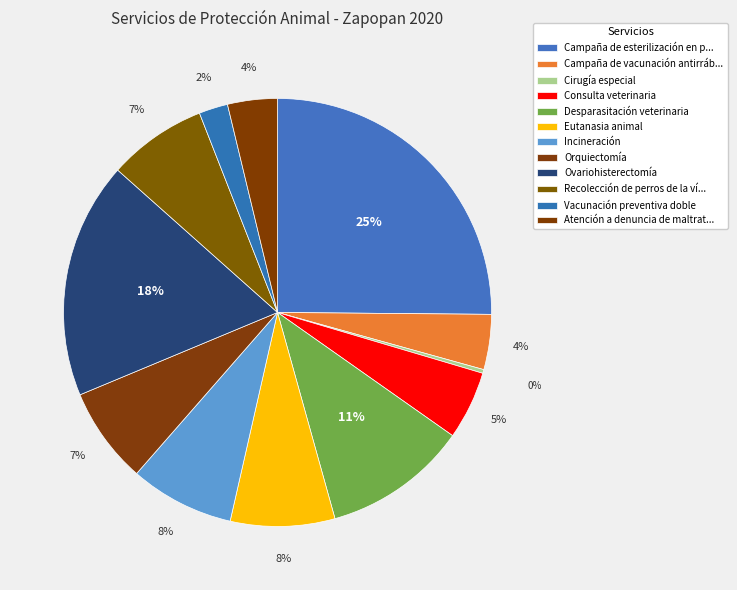

How many segments does this pie chart have?

12